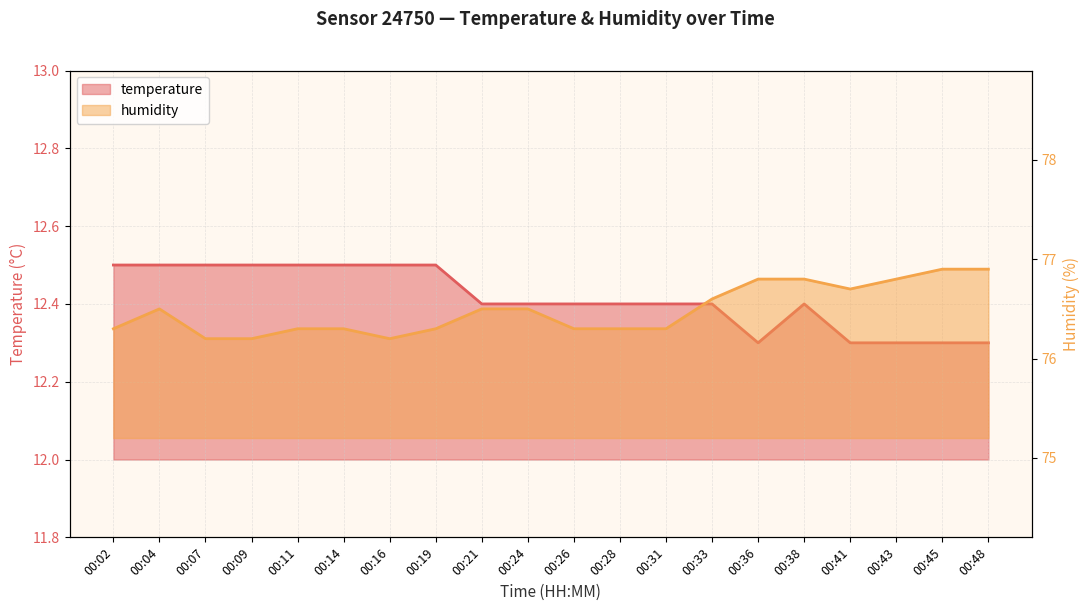

The value of humidity at 00:24 is 76.5. True or false?

True